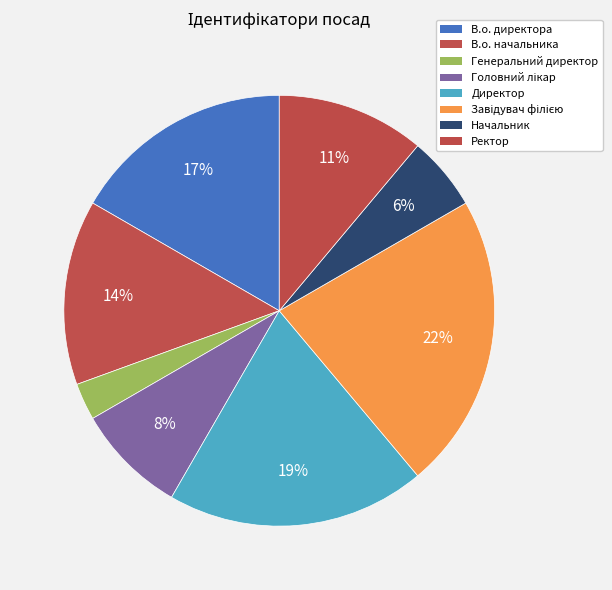

The Ректор slice represents 11% of the pie. True or false?

True